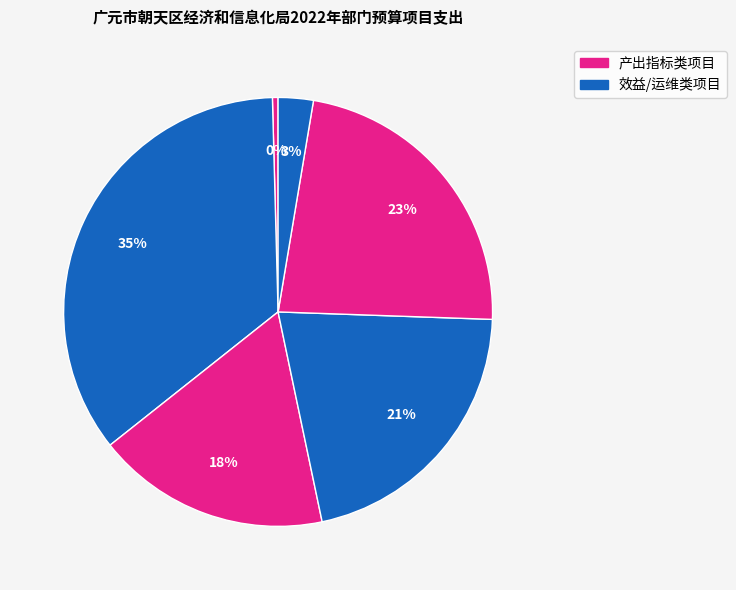

Count the number of slices in the pie.

6